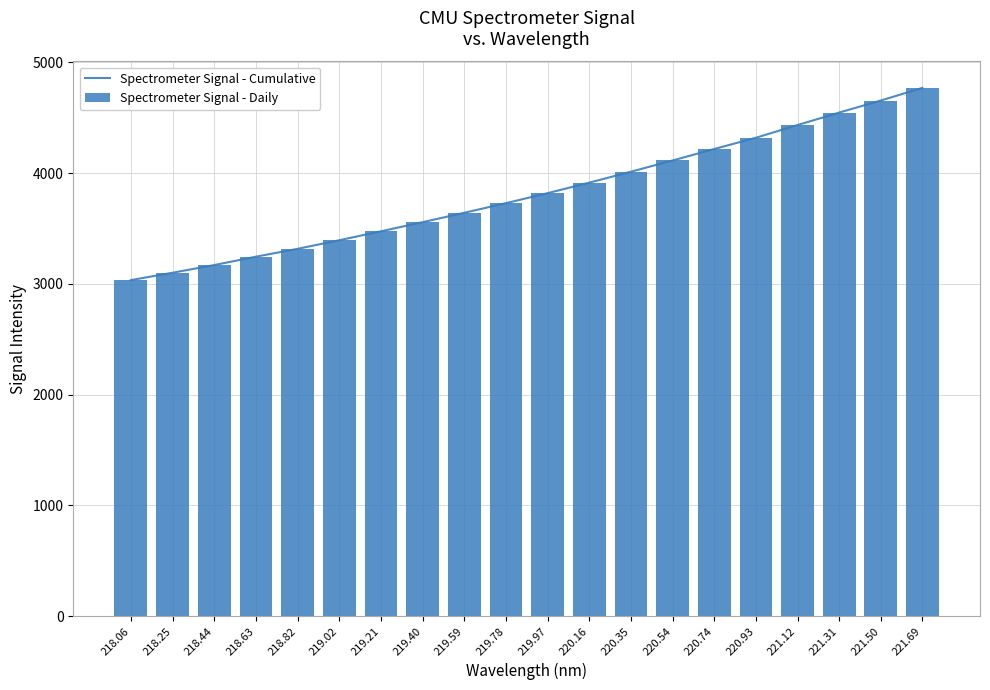

Reading left to right, extract all data points from this chart.

Spectrometer Signal - Cumulative: 218.06=3034.6	218.25=3101.2	218.44=3170.5	218.63=3246.3	218.82=3317.2	219.02=3394.6	219.21=3475.5	219.40=3557.8	219.59=3642.6	219.78=3729.5	219.97=3819.8	220.16=3914.7	220.35=4013.4	220.54=4115.0	220.74=4218.4	220.93=4320.1	221.12=4434.8	221.31=4547.3	221.50=4656.3	221.69=4770.3
Spectrometer Signal - Daily: 218.06=3034.6	218.25=3101.2	218.44=3170.5	218.63=3246.3	218.82=3317.2	219.02=3394.6	219.21=3475.5	219.40=3557.8	219.59=3642.6	219.78=3729.5	219.97=3819.8	220.16=3914.7	220.35=4013.4	220.54=4115.0	220.74=4218.4	220.93=4320.1	221.12=4434.8	221.31=4547.3	221.50=4656.3	221.69=4770.3